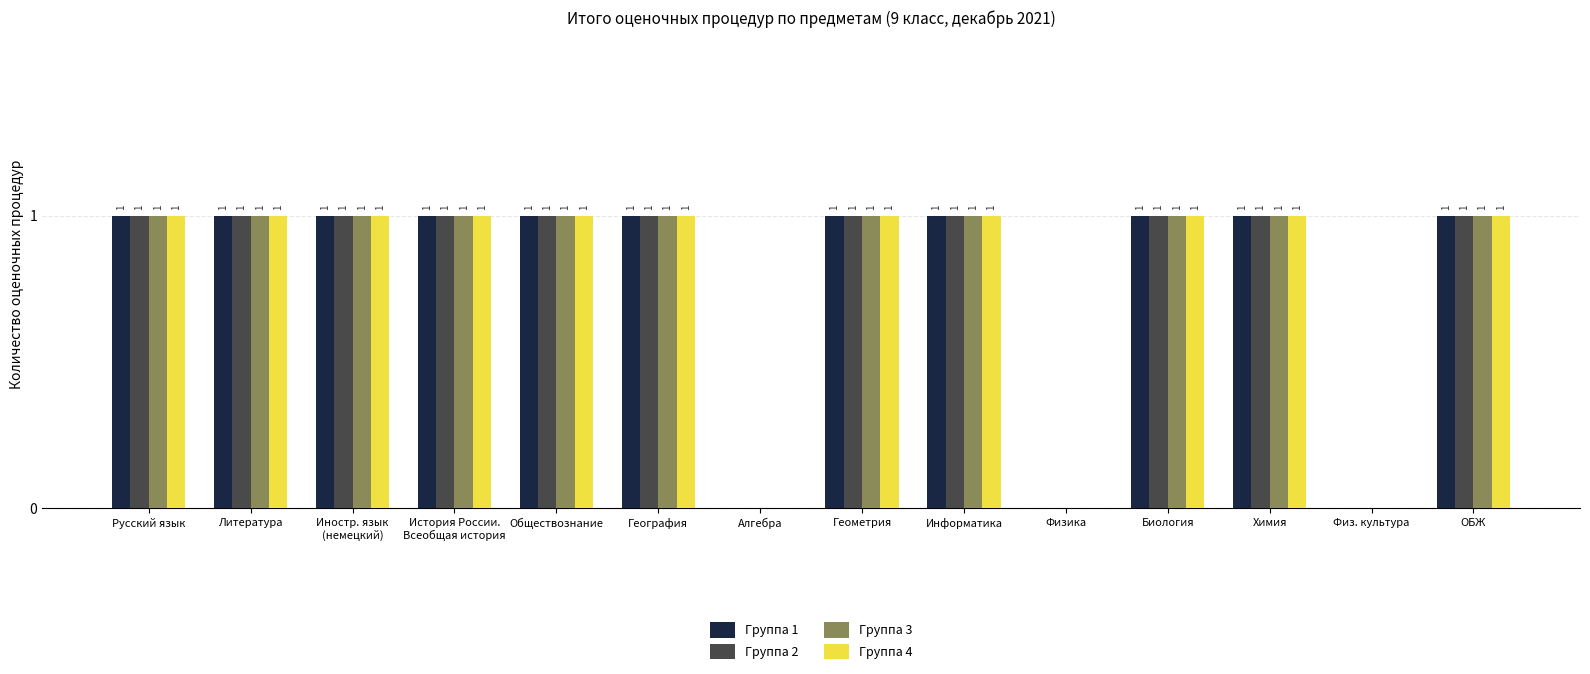

What value does the Группа 1 series have at История России.
Всеобщая история?

1